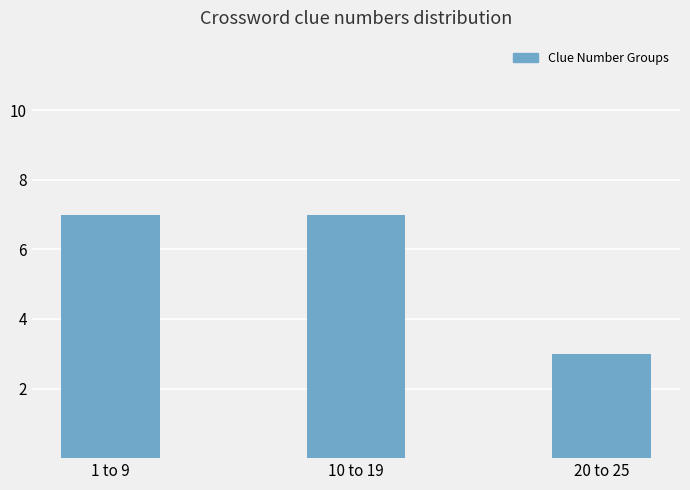

Reading left to right, transcribe all the data shown in this chart.

7	7	3